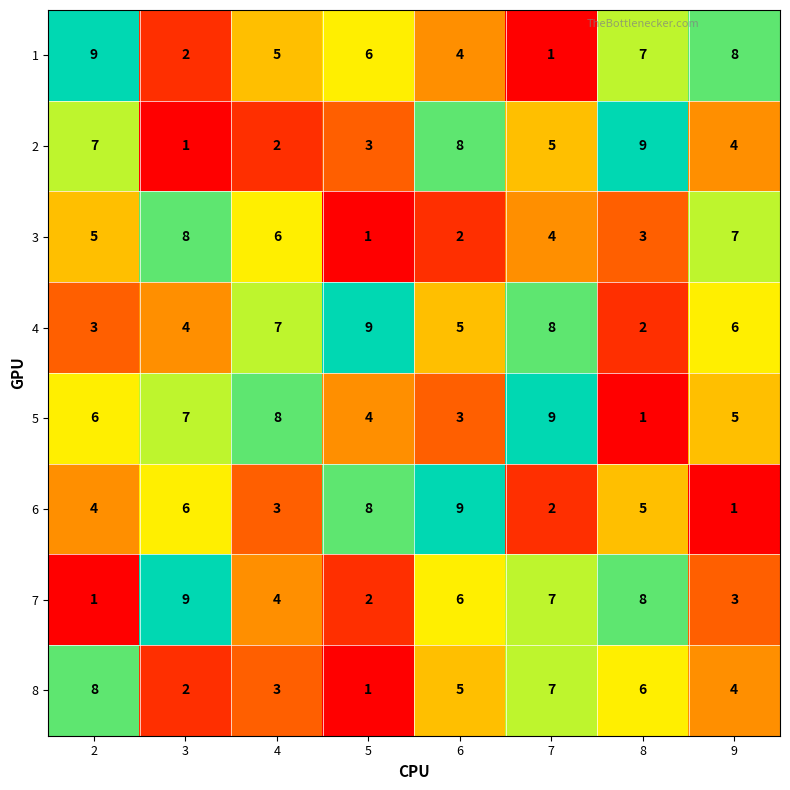

The 4 series shows 2 at 8. True or false?

True